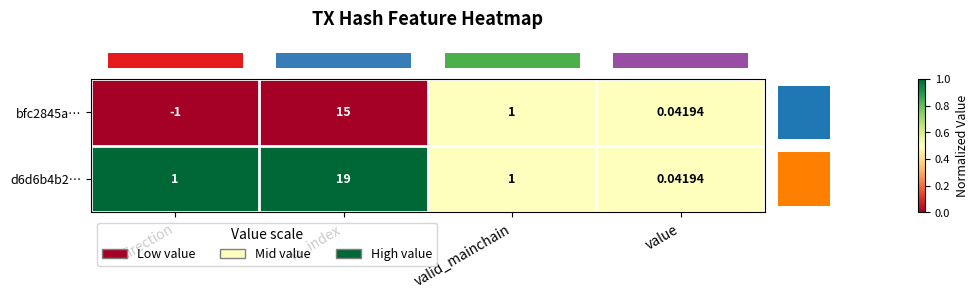

Which label corresponds to the largest value in the chart?

io_index